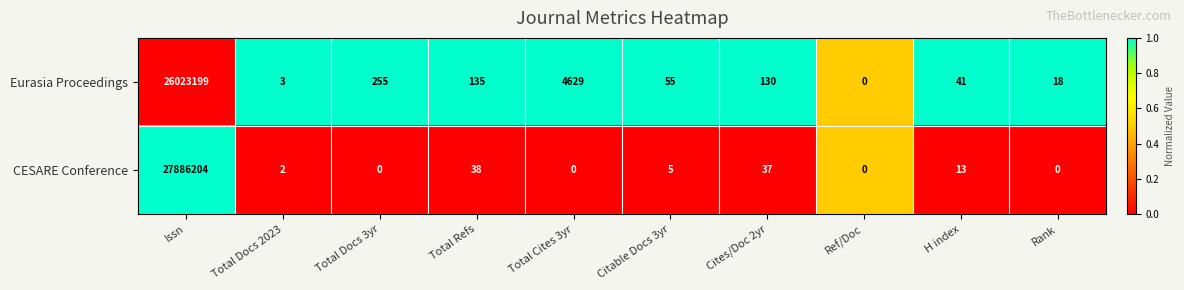

List the series in order of their overall mean, highest first.

CESARE Conference, Eurasia Proceedings